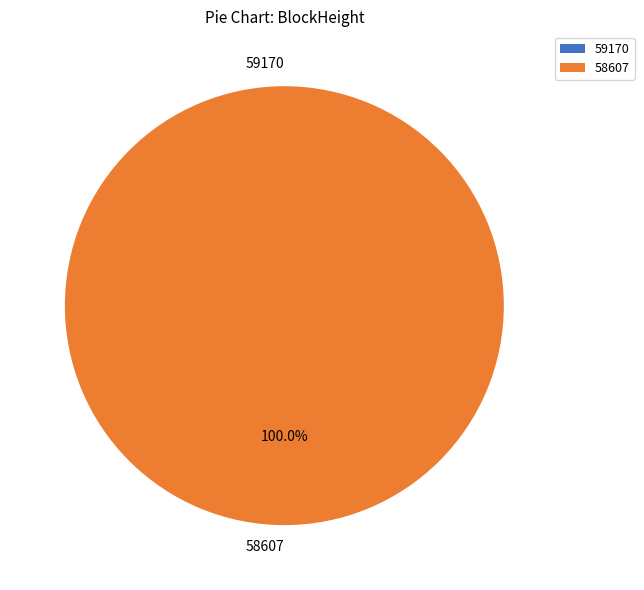

Rank the categories by value from lowest to highest.

59170, 58607